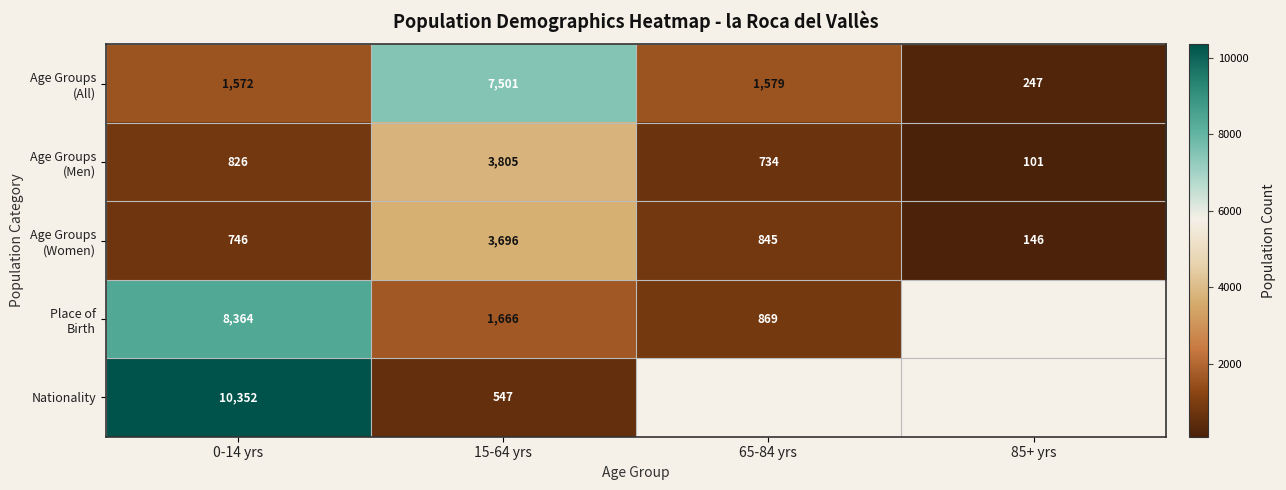

What is the difference between the Nationality values at 15-64 yrs and 0-14 yrs?

9805